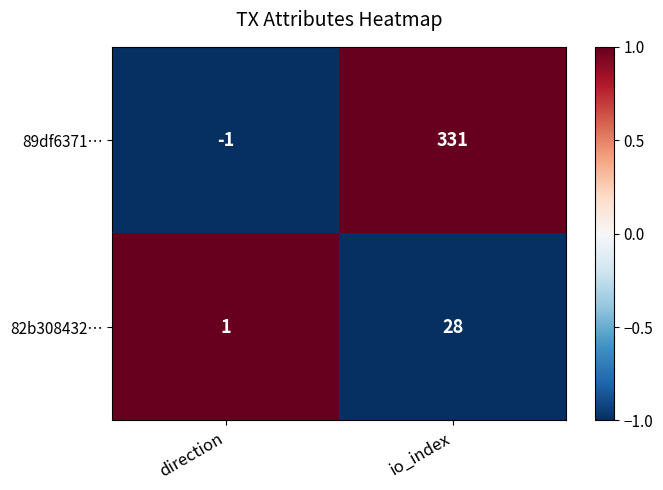

What is the approximate value of 82b308432… at io_index, to the nearest 10?

30